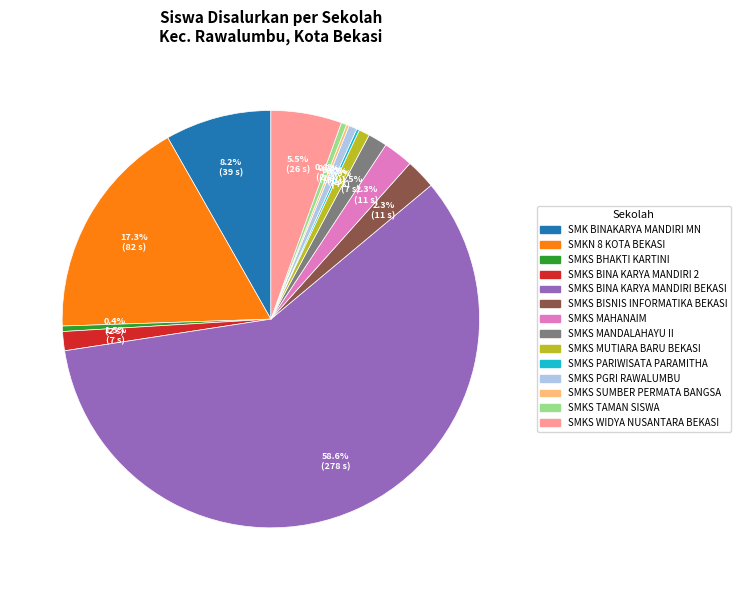

Which category has the biggest portion of the pie?

SMKS BINA KARYA MANDIRI BEKASI